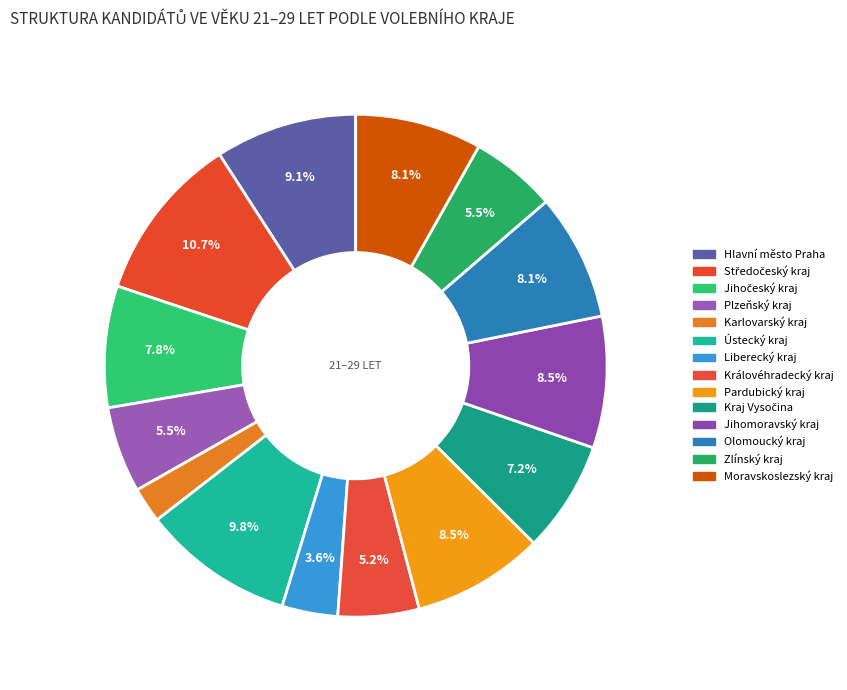

To the nearest percent, what portion does Pardubický kraj represent?

8%